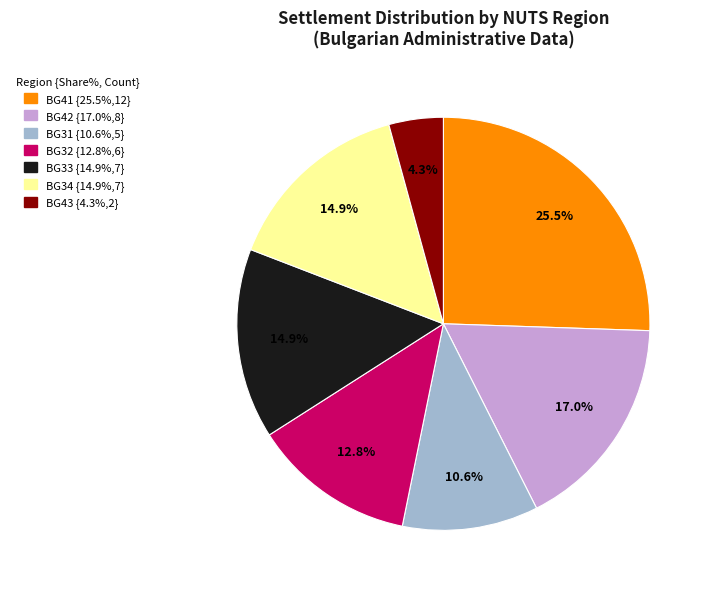

Does any single category account for the majority?

No